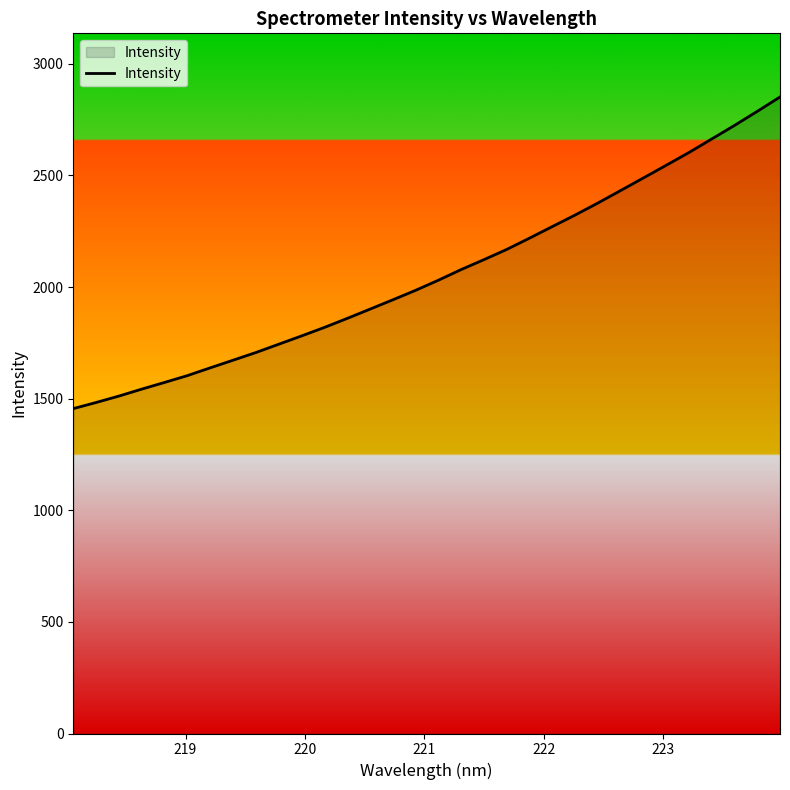

What is the maximum value shown in the chart?

2851.4